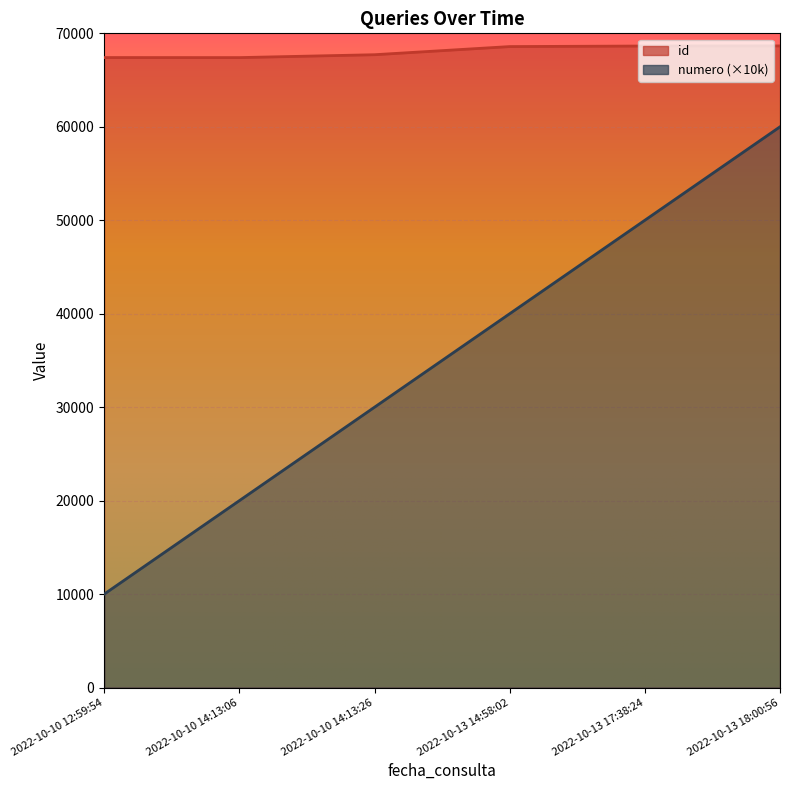

Which series has the largest total across all categories?

id